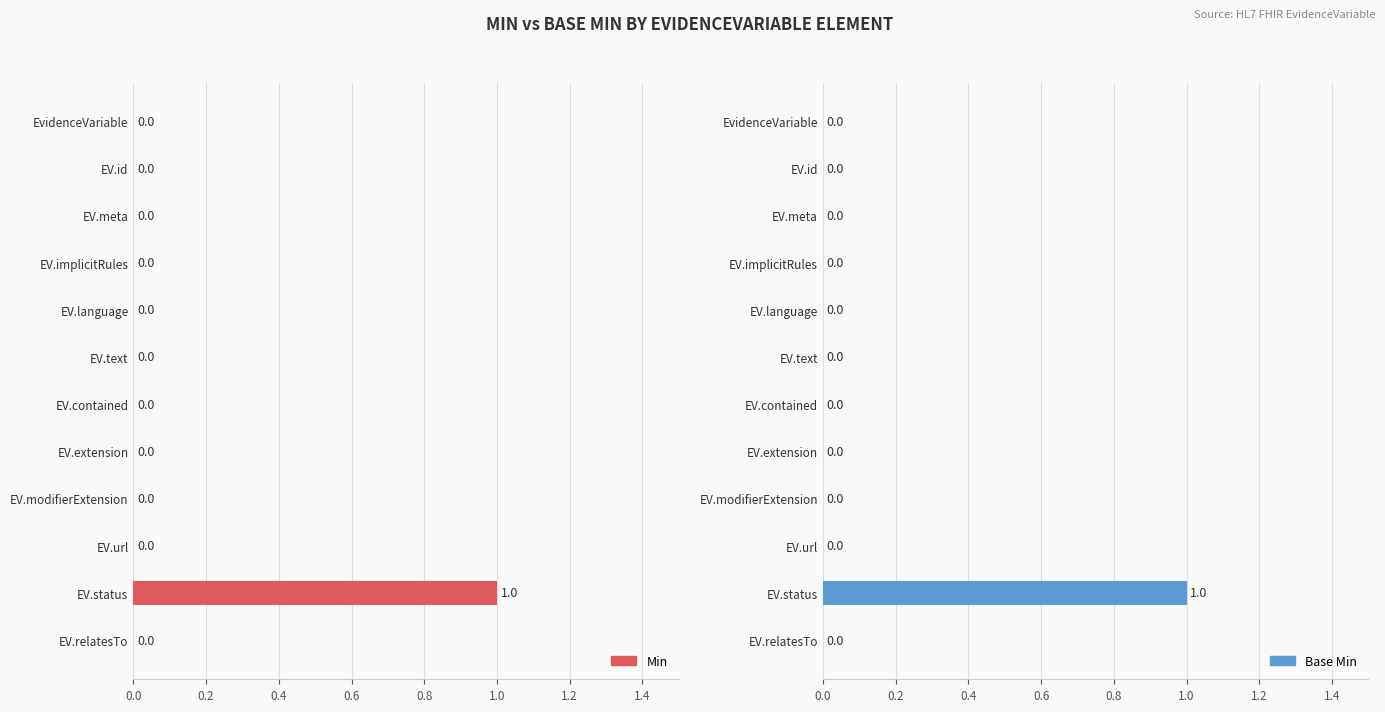

How many values in Base Min are above zero?

1